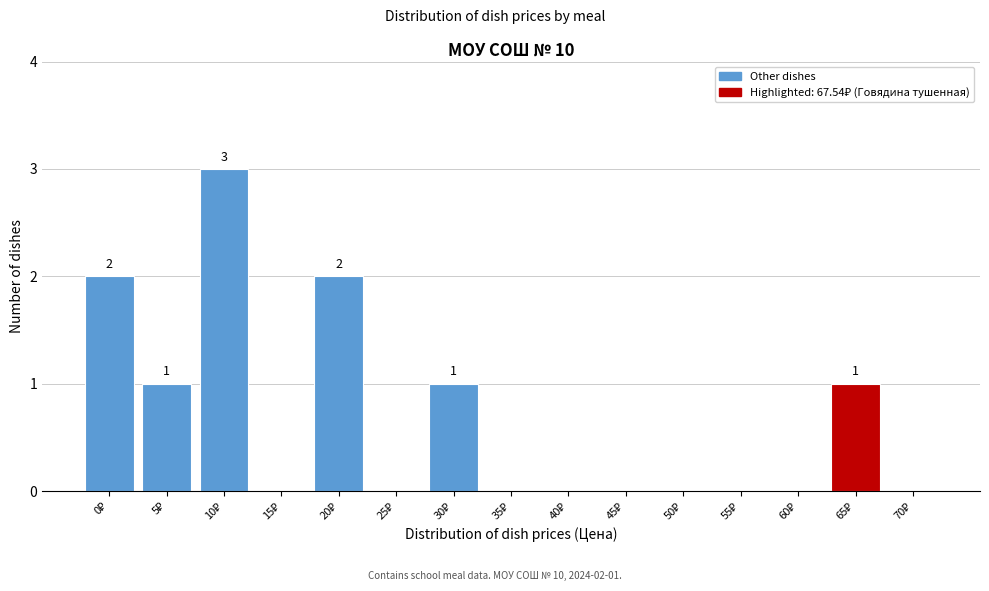

What is the sum of all values?

10